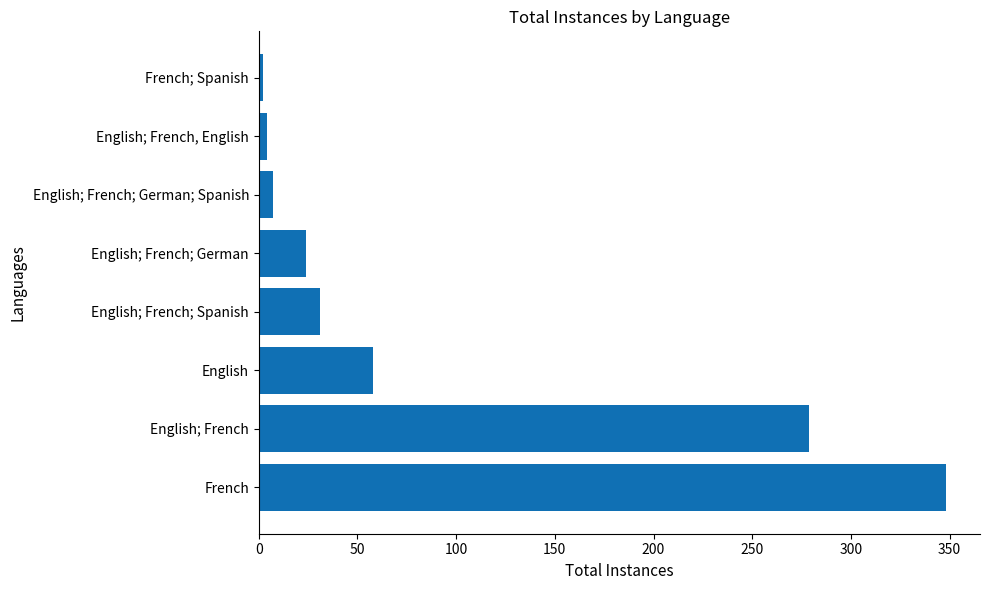

What is the sum of all values?

753